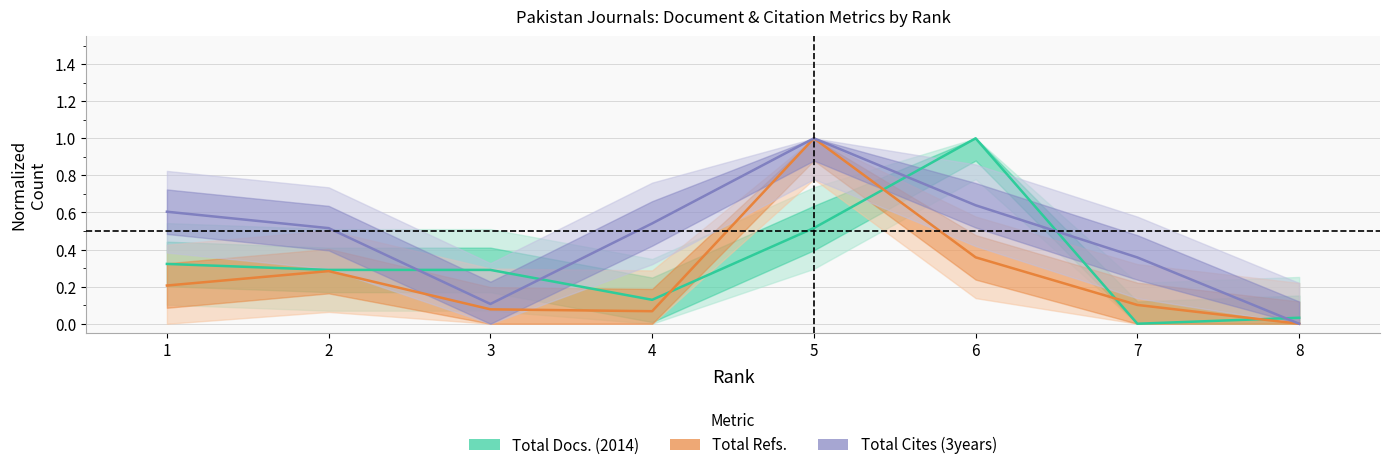

Where is Total Docs. (2014) nearest to the value 0?

7